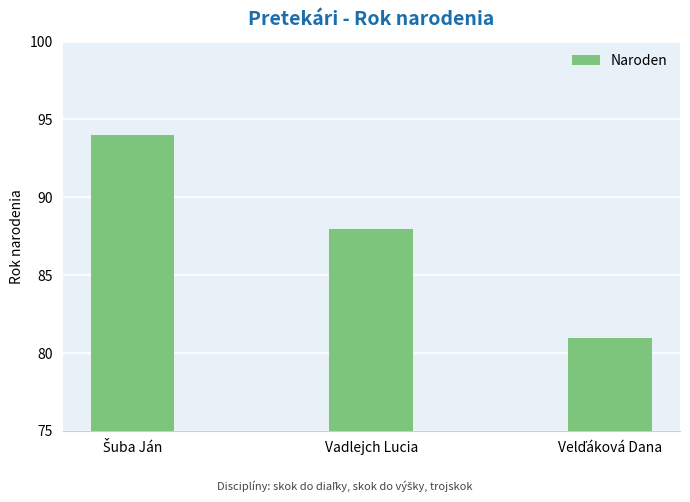

Are the bars horizontal?

No